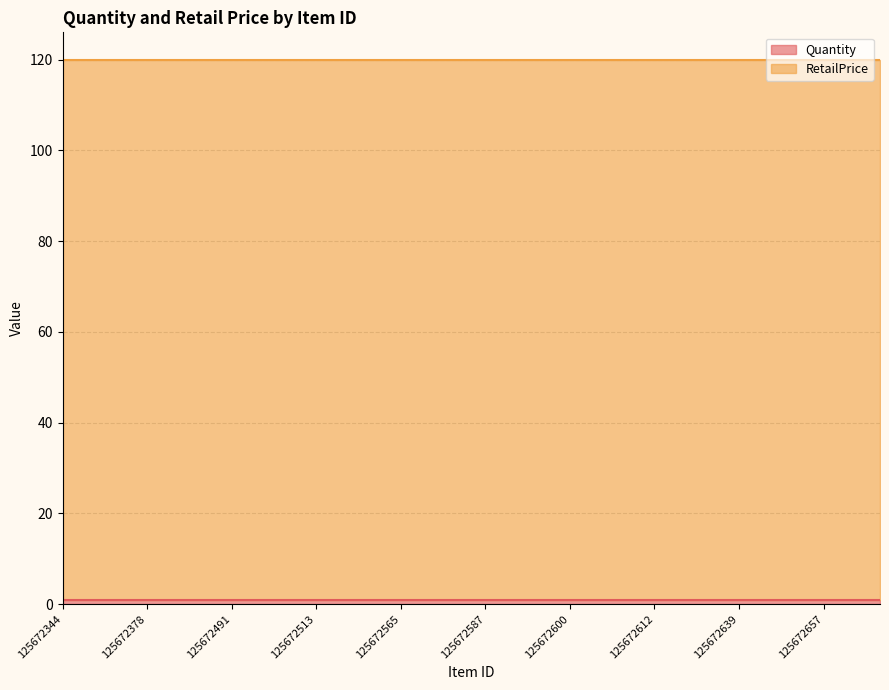

Which category has the highest value in the Quantity series?

125672344